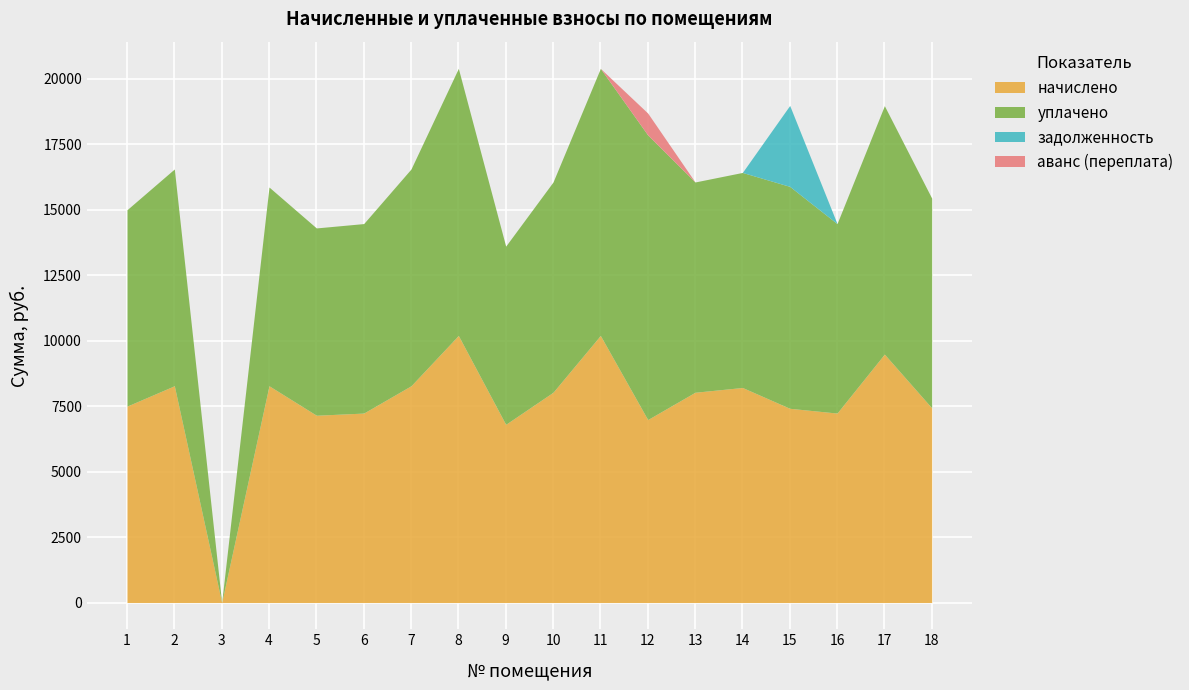

Reading right to left, extract all data points from this chart.

начислено: 7435.4	9488.9	7236.7	7418.9	8213.8	8031.6	6988.3	10201.0	8031.6	6806.2	10201.0	8280.0	7236.7	7153.9	8280.0	0.0	8280.0	7501.8
уплачено: 8010.2	9488.9	7236.7	8476.2	8213.8	8031.6	10872.0	10201.0	8031.6	6806.2	10201.0	8280.0	7237.4	7153.9	7590.0	0.0	8280.0	7501.8
задолженность: 0.0	0.0	0.0	3091.2	0.0	0.0	0.0	0.0	0.0	0.0	0.0	0.0	0.0	0.0	0.0	0.0	0.0	0.0
аванс (переплата): 0.0	0.0	0.0	0.0	0.0	0.0	835.8	0.0	0.0	0.0	0.0	0.0	0.0	0.0	0.0	0.0	0.0	0.0